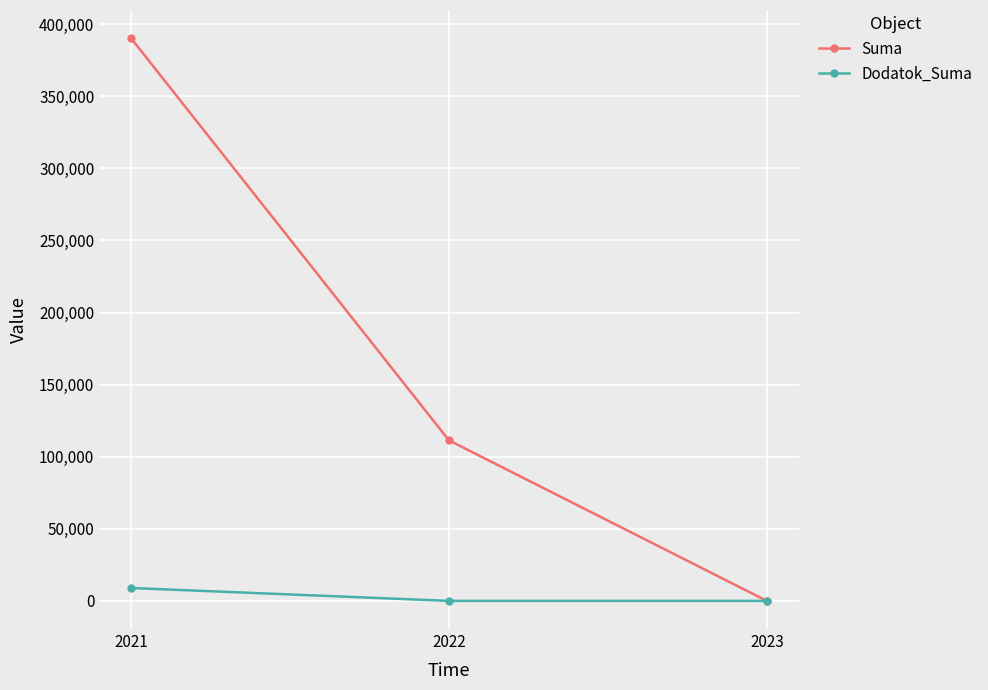

How many lines are shown in the chart?

2